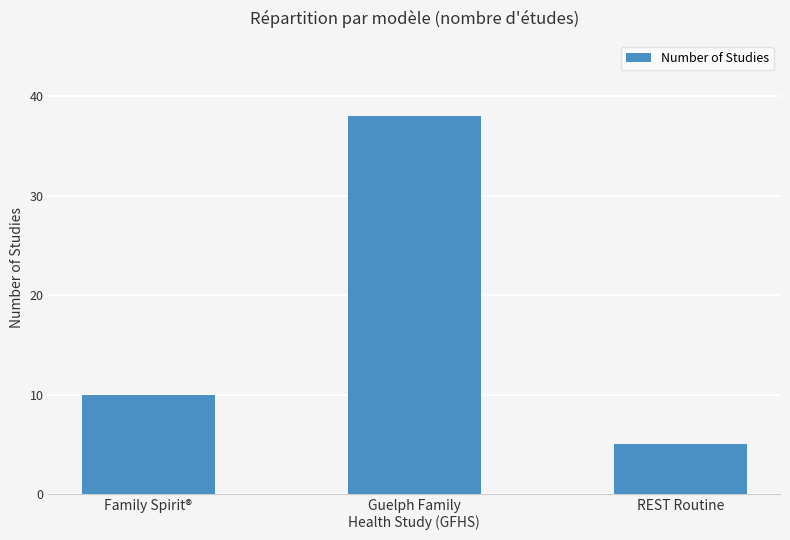

What is the difference between the maximum and minimum values?

33